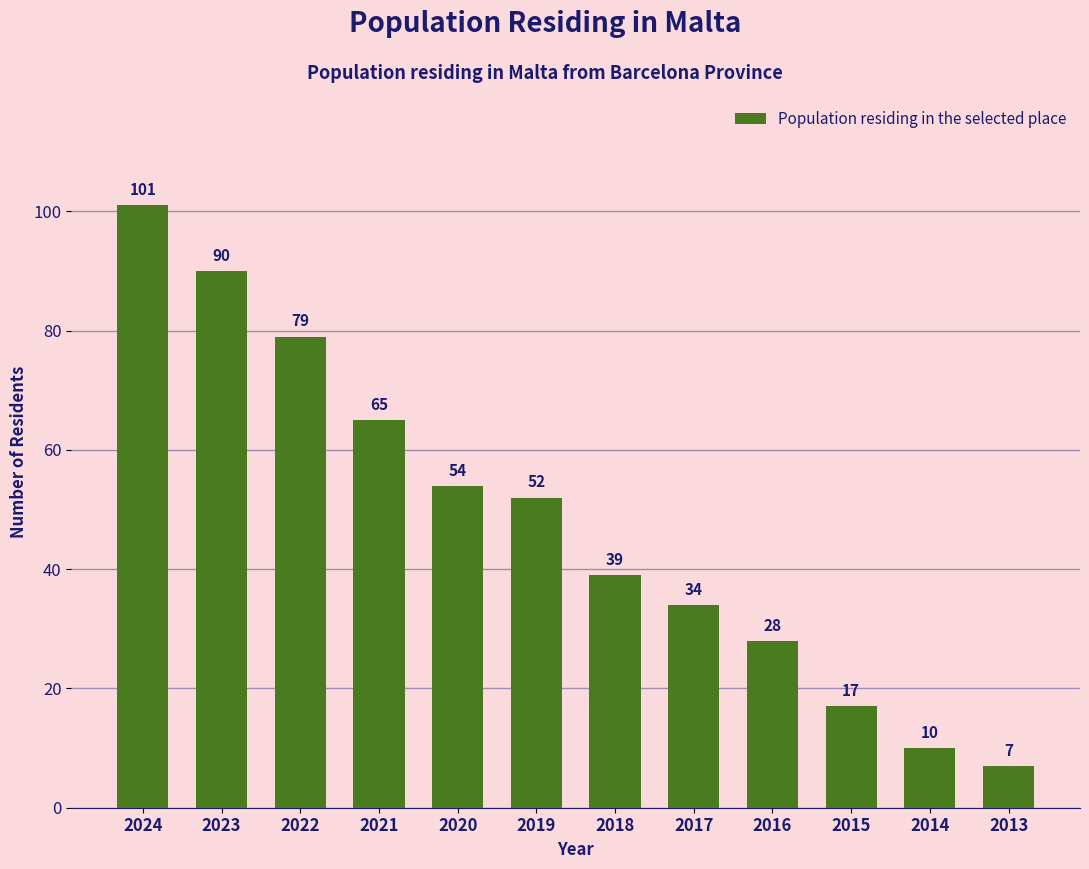

At which label does the data first exceed 52?

2024